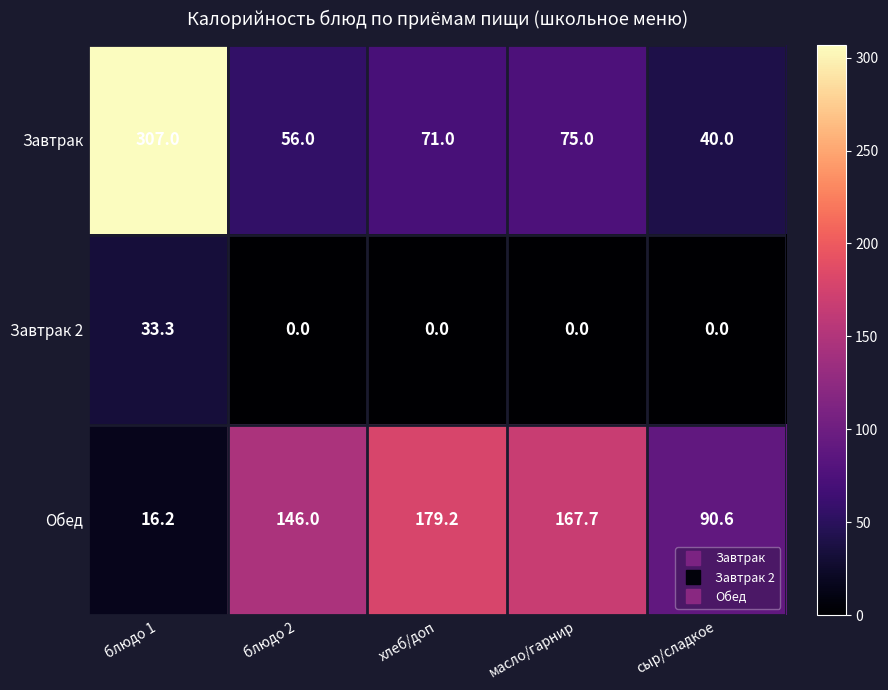

Which series has the widest spread of values?

Завтрак